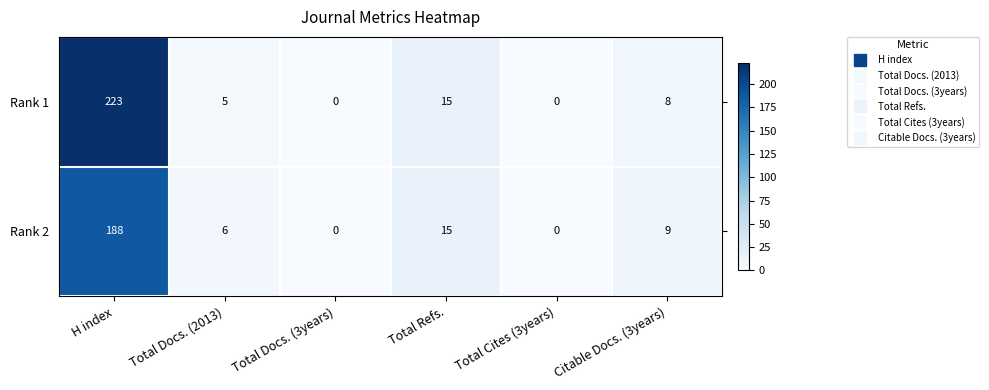

At which category is the sum across all series the highest?

H index